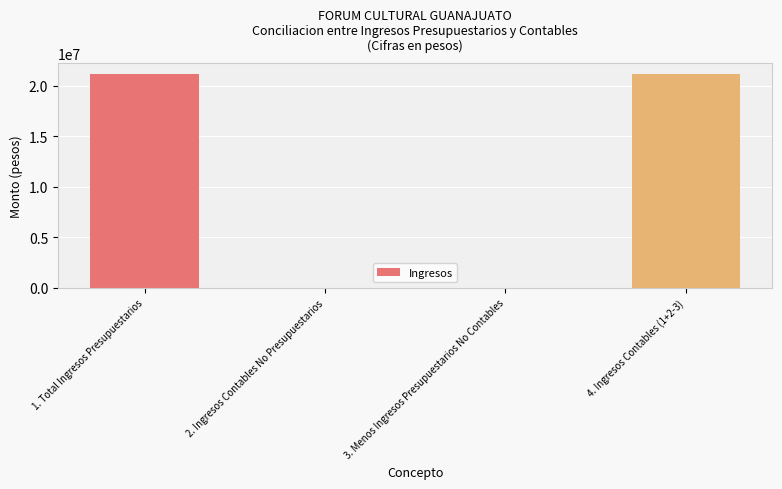

What is the greatest value displayed?

21187774.8